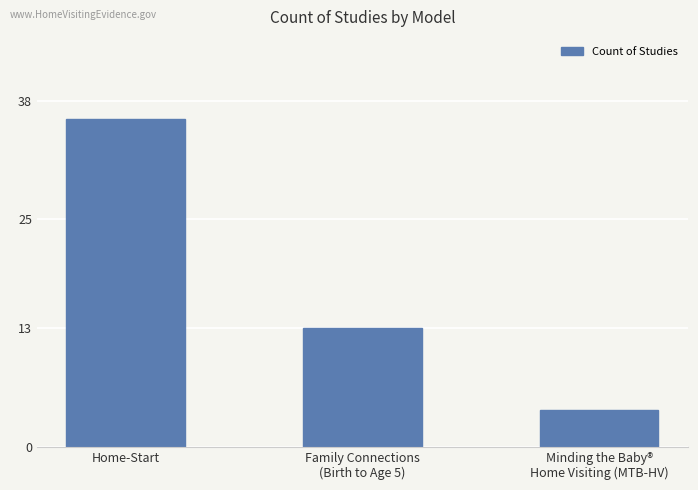

Count the number of categories in the chart.

3